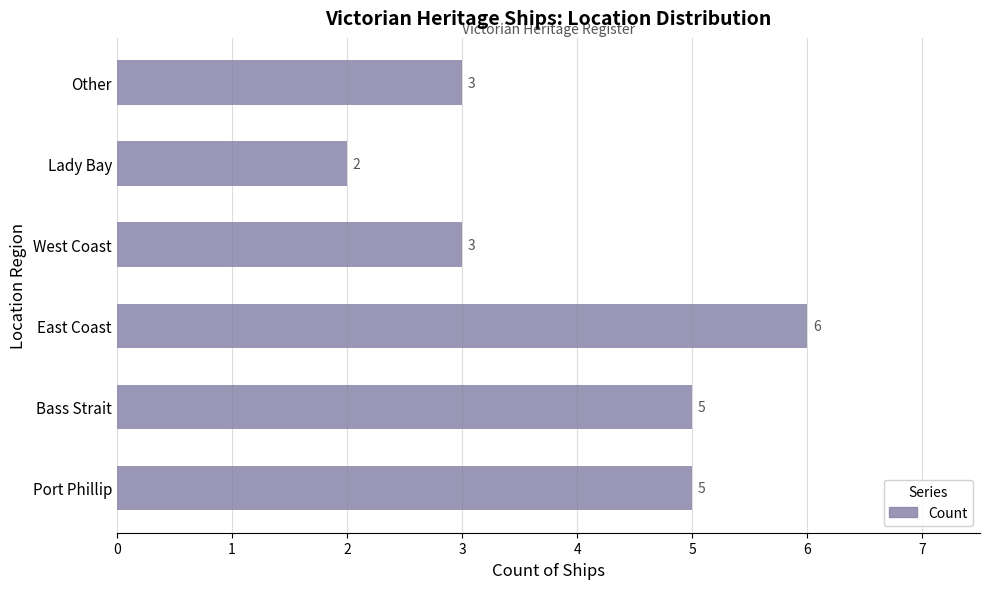

What is the change in value from Lady Bay to Other?

+1